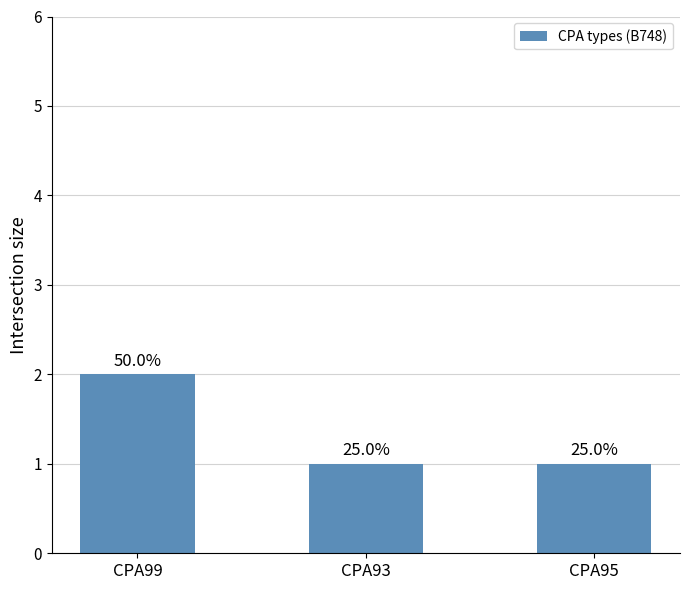

List the labels in order of value, largest first.

CPA99, CPA93, CPA95